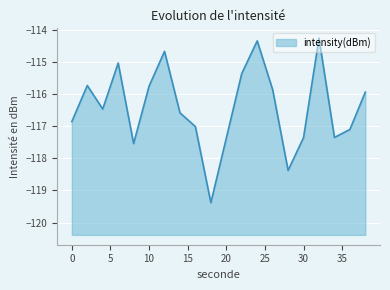

List the labels in order of value, smallest first.

18, 28, 8, 20, 30, 34, 36, 16, 0, 14, 4, 38, 26, 10, 2, 22, 6, 12, 24, 32